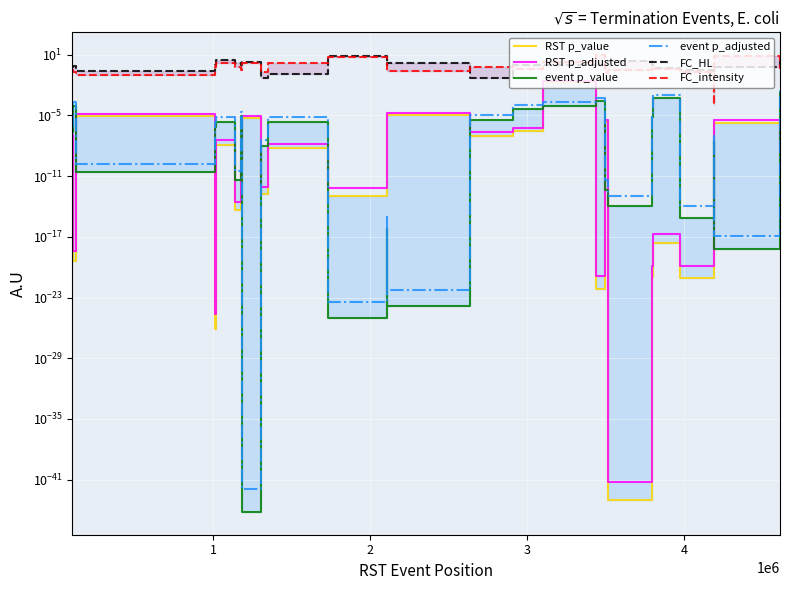

Reading right to left, what are all the values shown in this chart?

RST p_value: 0.0	0.0	0.0	0.0	0.0	0.0	0.0	0.0	0.0	0.0	0.0	0.0	0.0	0.0	0.0	0.0	0.0	0.0	0.0	0.0	0.0	0.0	0.0	0.0	0.0	0.0
RST p_adjusted: 0.0	0.0	0.0	0.0	0.0	0.0	0.0	0.0	0.0	0.0	0.0	0.0	0.0	0.0	0.0	0.0	0.0	0.0	0.0	0.0	0.0	0.0	0.0	0.0	0.0	0.0
event p_value: 0.0	0.0	0.0	0.0	0.0	0.0	0.0	0.0	0.0	0.0	0.0	0.0	0.0	0.0	0.0	0.0	0.0	0.0	0.0	0.0	0.0	0.0	0.0	0.0	0.0	0.0
event p_adjusted: 0.0	0.0	0.0	0.0	0.0	0.0	0.0	0.0	0.0	0.0	0.0	0.0	0.0	0.0	0.0	0.0	0.0	0.0	0.0	0.0	0.0	0.0	0.0	0.0	0.0	0.0
FC_HL: 2.6	0.7	0.3	0.3	0.5	1.1	2.7	1.1	0.9	1.0	0.9	0.1	0.8	1.4	1.0	7.3	0.1	0.1	1.8	0.9	1.5	2.9	1.0	0.2	0.8	0.6
FC_intensity: 0.4	7.2	0.0	0.2	0.4	0.6	0.3	0.2	9.0	1.9	0.4	0.6	0.4	0.2	0.5	5.6	1.6	0.2	1.4	0.3	0.7	1.6	0.7	0.1	0.2	0.3